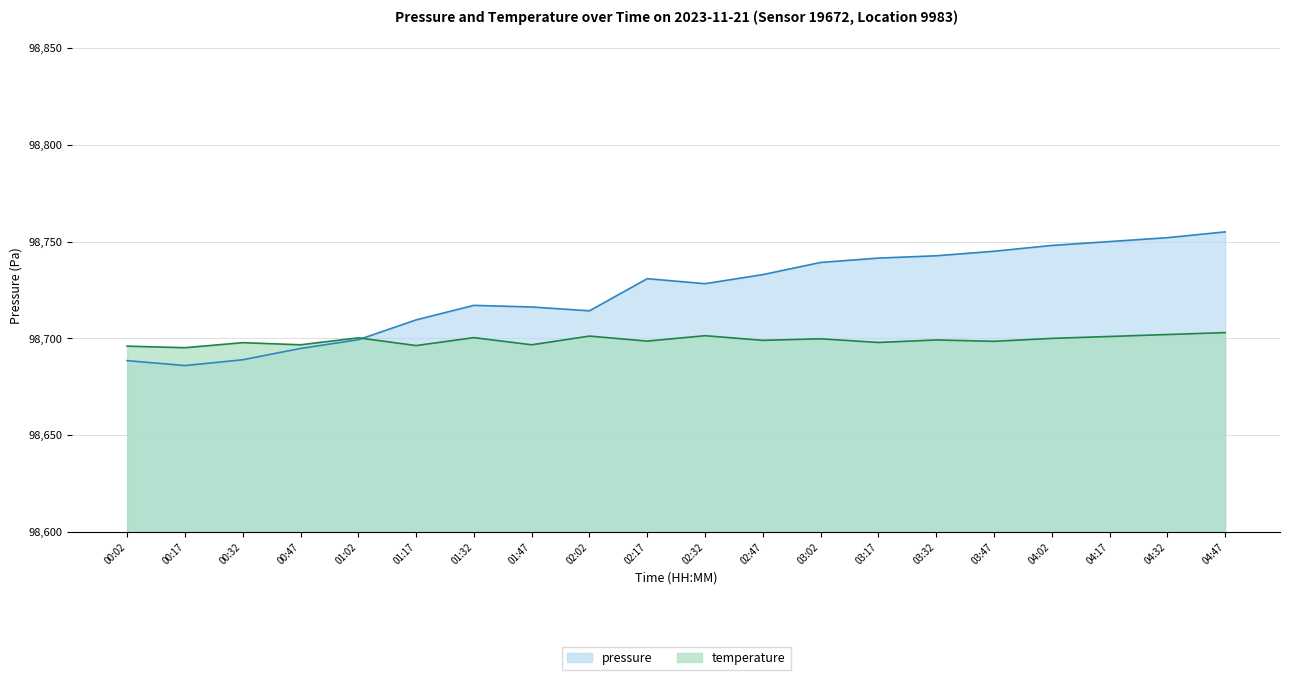

How many intersections are there between pressure and temperature?

1